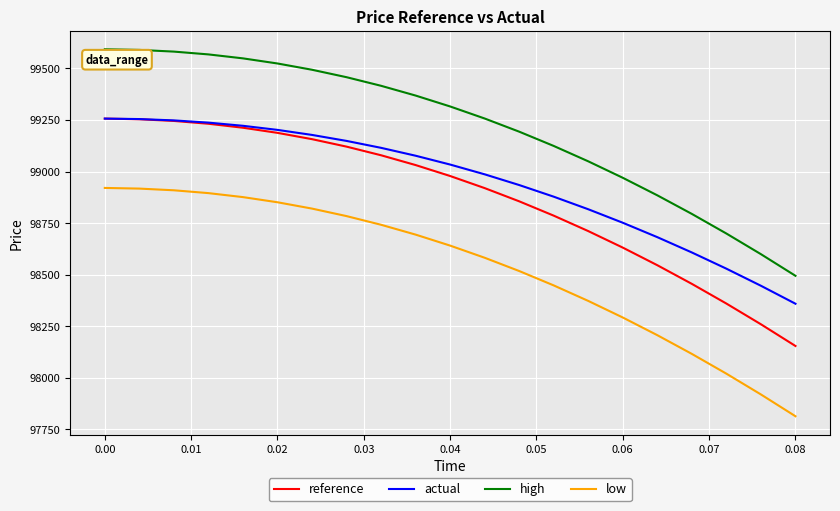

Which series has the largest total across all categories?

high